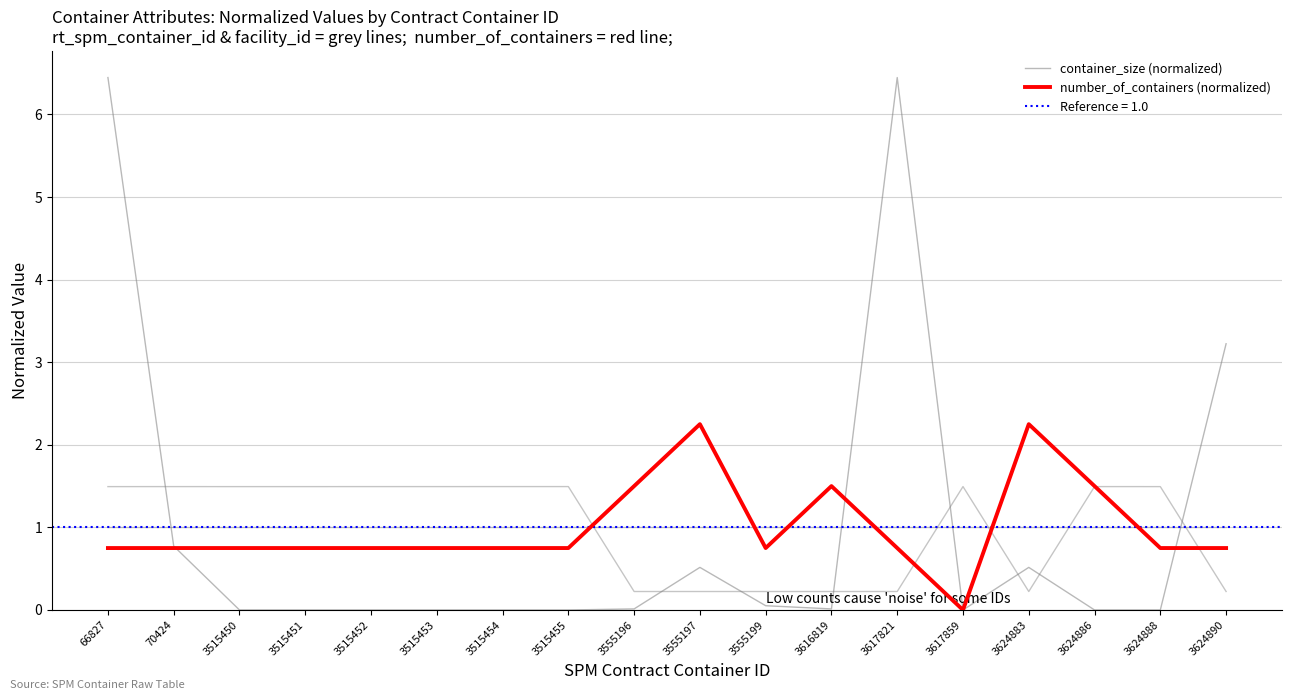

What is the spread (max minus min) of values at 3555199?

0.7